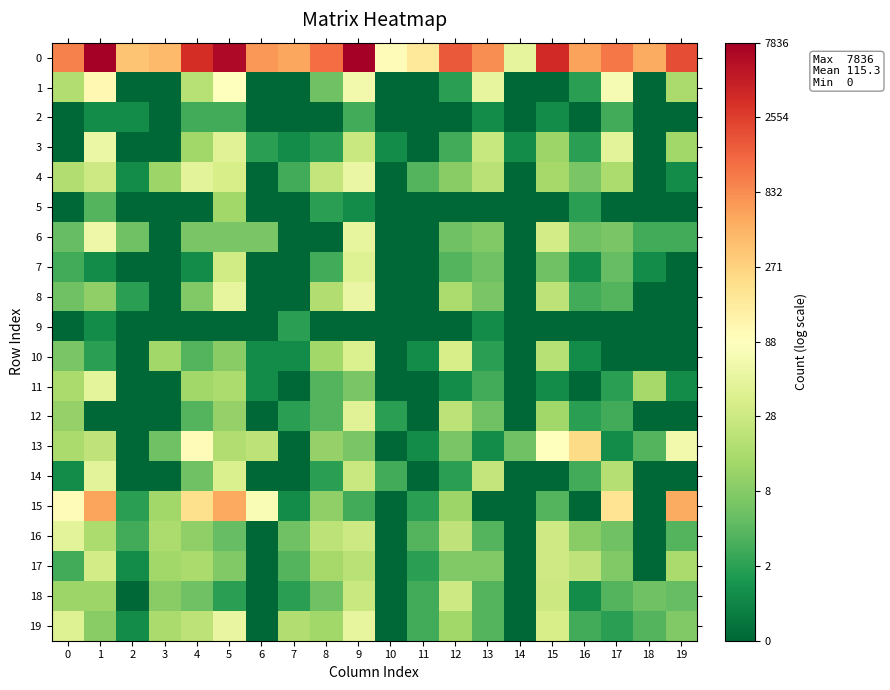

Which has a higher value, 7 or 9?

9